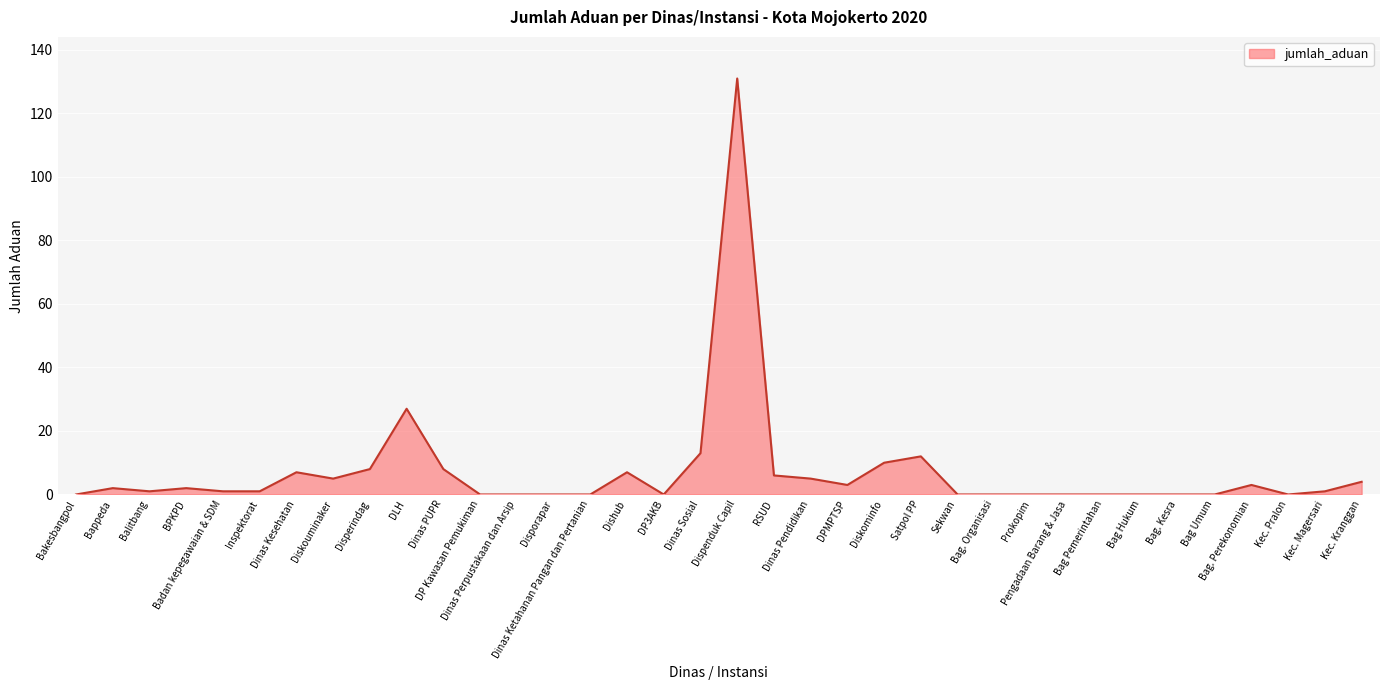

What is the greatest value displayed?

131